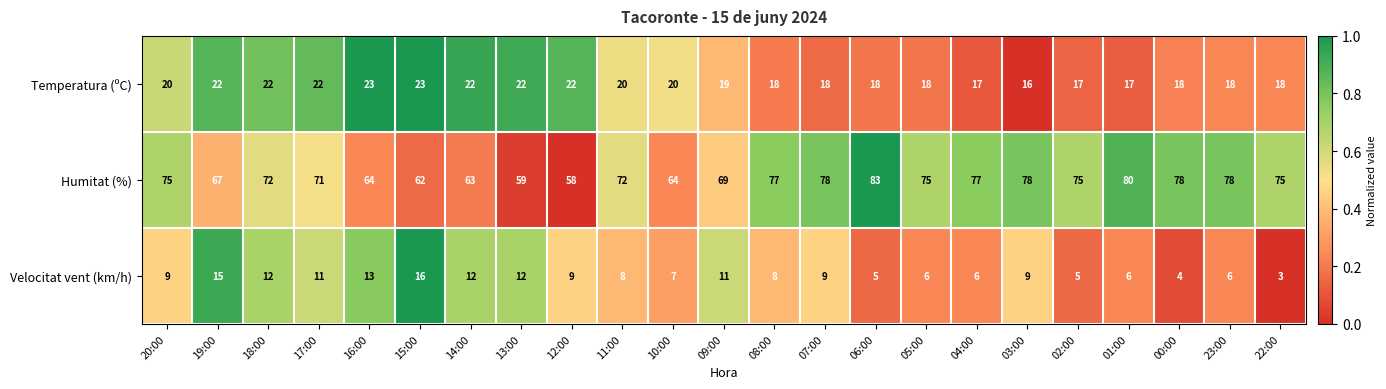

What is the sum of the Temperatura (ºC) values at 09:00 and 04:00?

36